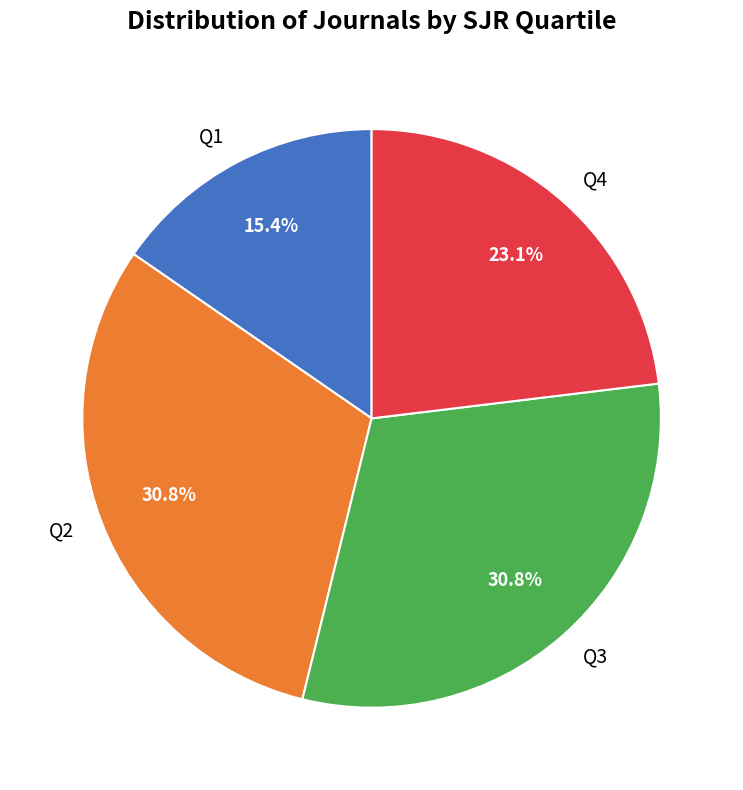

Between Q4 and Q3, which is larger?

Q3